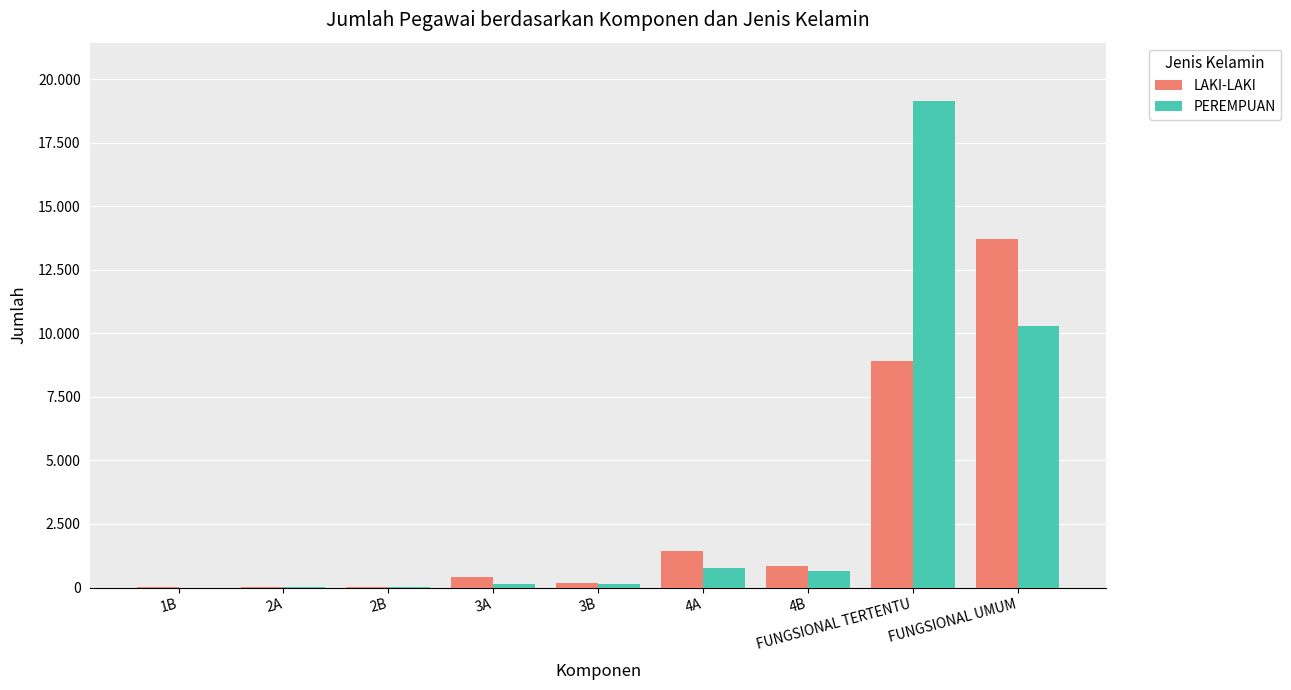

Is the value of PEREMPUAN at 3B greater than the value of LAKI-LAKI at 3A?

No